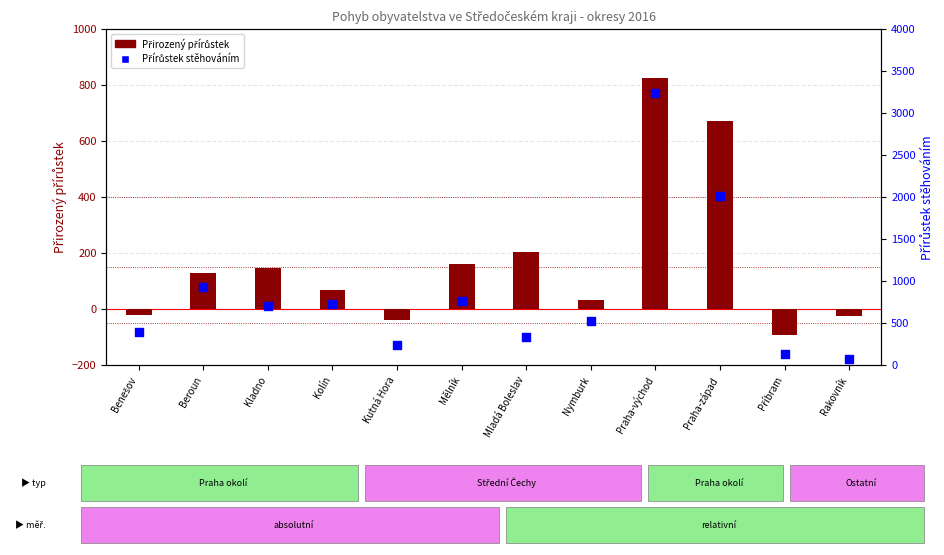

Which series has the largest total across all categories?

Přírůstek stěhováním